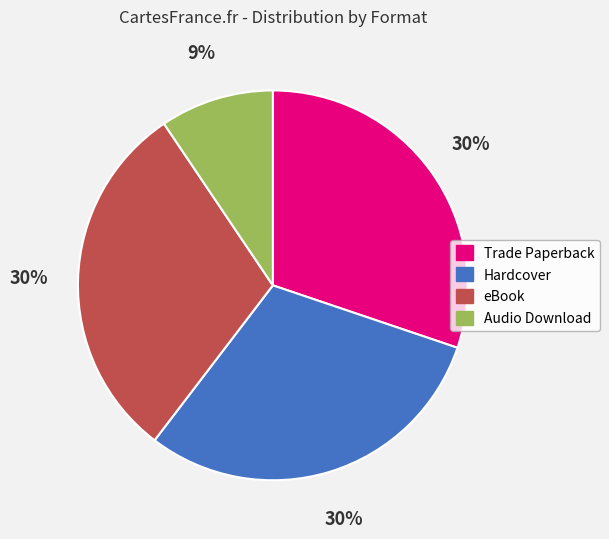

True or false: Hardcover accounts for 30% of the total.

True